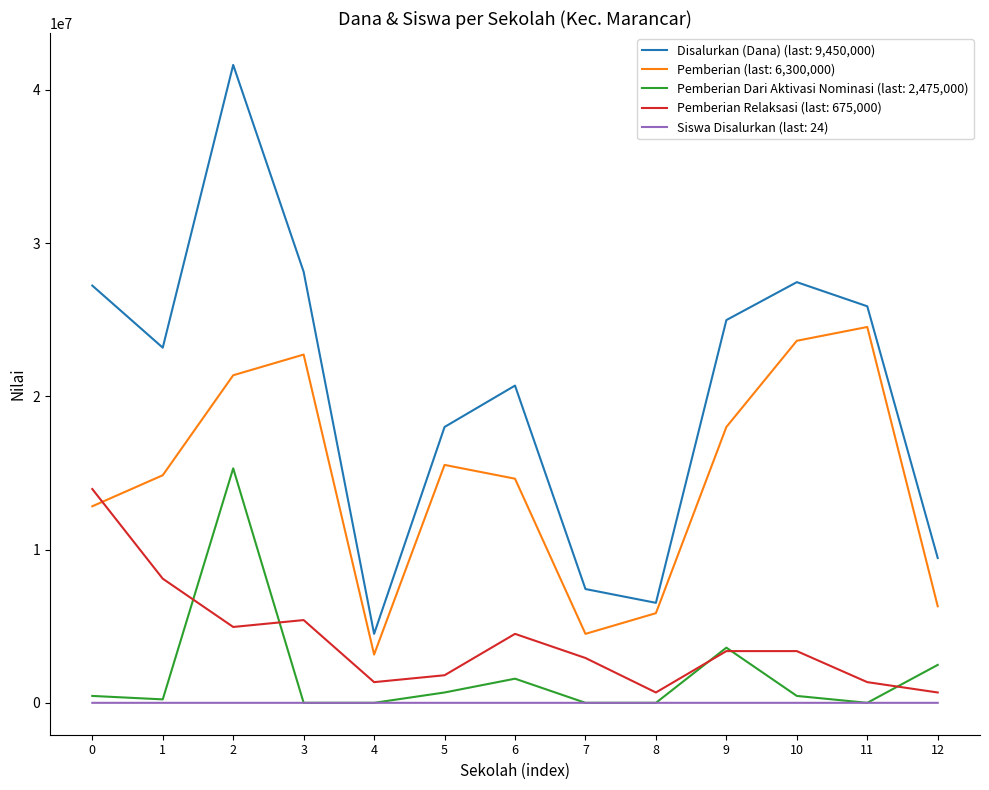

Which series has the largest total across all categories?

Disalurkan (Dana) (last: 9,450,000)